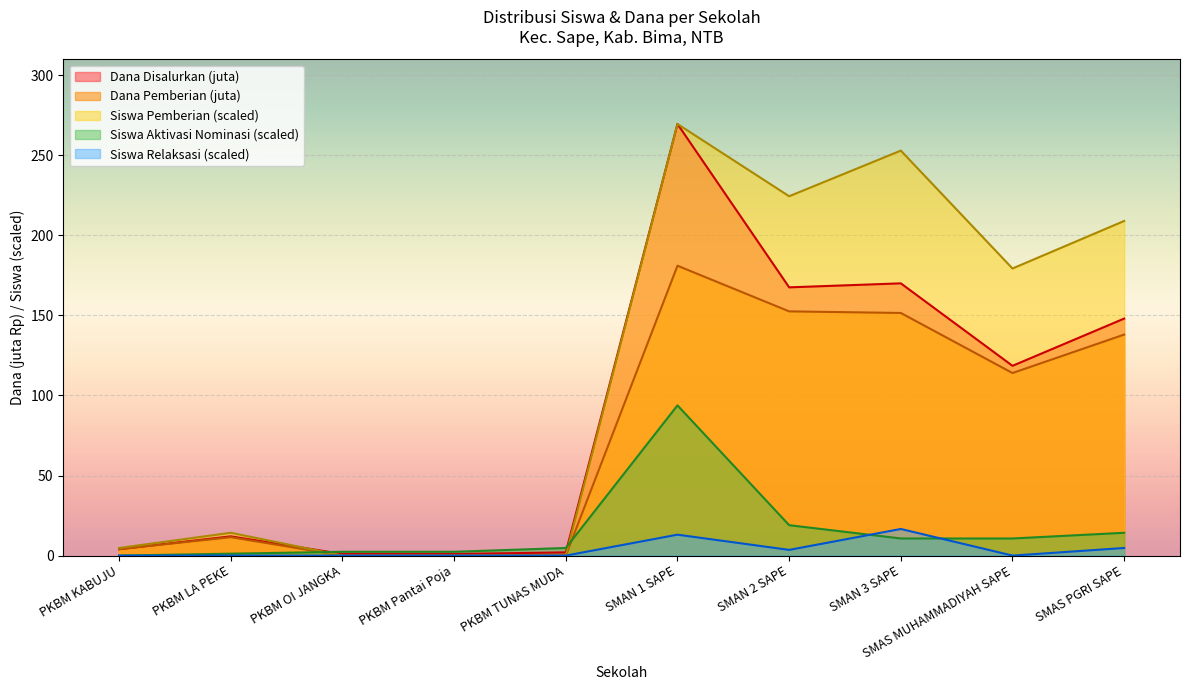

Which series has the largest total across all categories?

Siswa Pemberian (scaled)